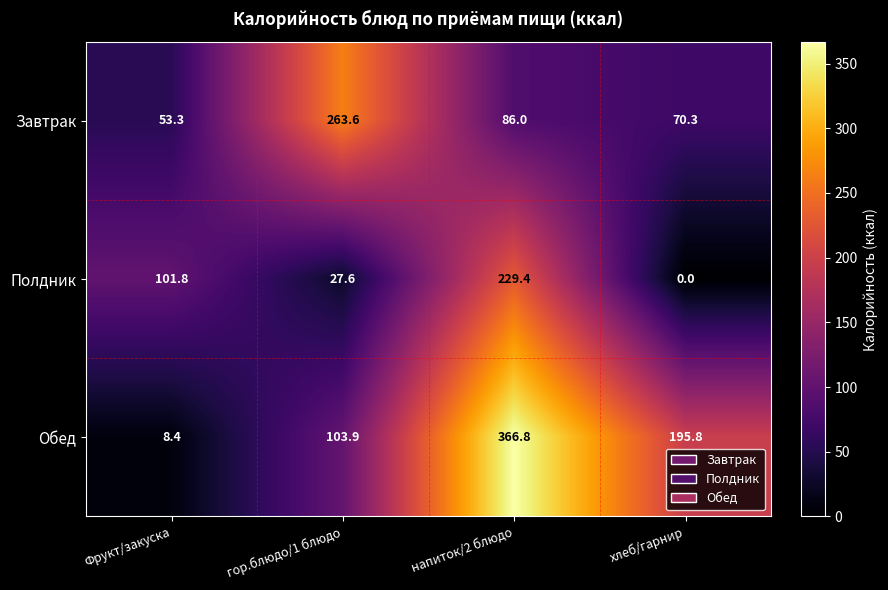

What is the sum of the Завтрак values at хлеб/гарнир and напиток/2 блюдо?

156.3